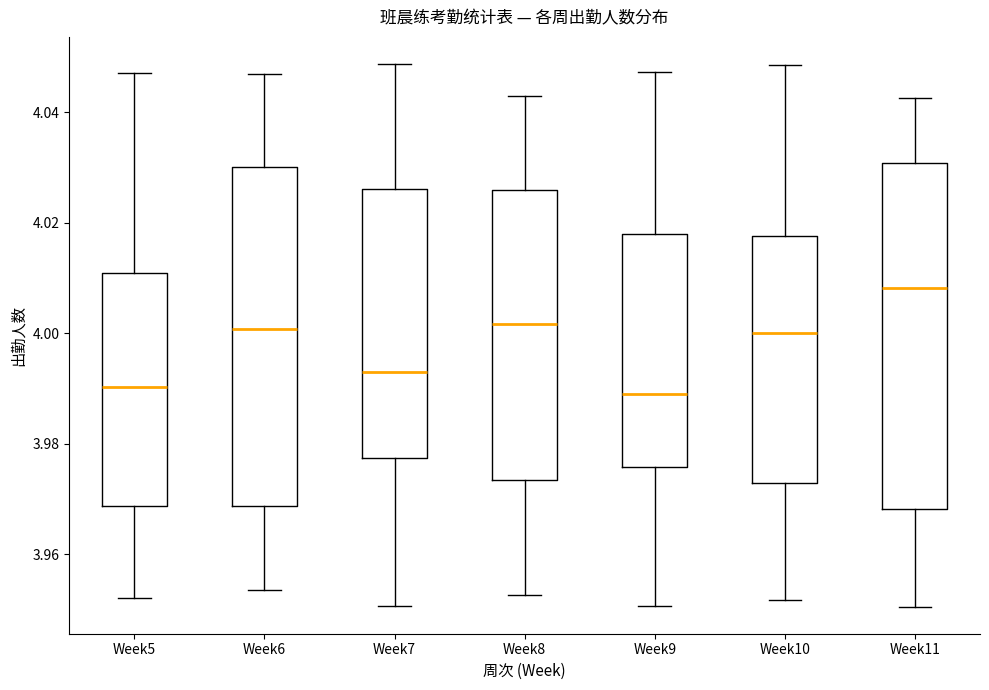

Reading left to right, transcribe this box plot: for each box, give where its median line is, the range the box spans, and where its two whiskers end, as read against the y-axis. The values are not printed on the chart, so give them approximately, as read against the axis.

Week5: median 3.990, box 3.968 to 4.010, whiskers 3.952 to 4.046
Week6: median 4.000, box 3.968 to 4.030, whiskers 3.954 to 4.046
Week7: median 3.994, box 3.978 to 4.026, whiskers 3.950 to 4.048
Week8: median 4.002, box 3.974 to 4.026, whiskers 3.952 to 4.042
Week9: median 3.990, box 3.976 to 4.018, whiskers 3.950 to 4.048
Week10: median 4.000, box 3.972 to 4.018, whiskers 3.952 to 4.048
Week11: median 4.008, box 3.968 to 4.030, whiskers 3.950 to 4.042